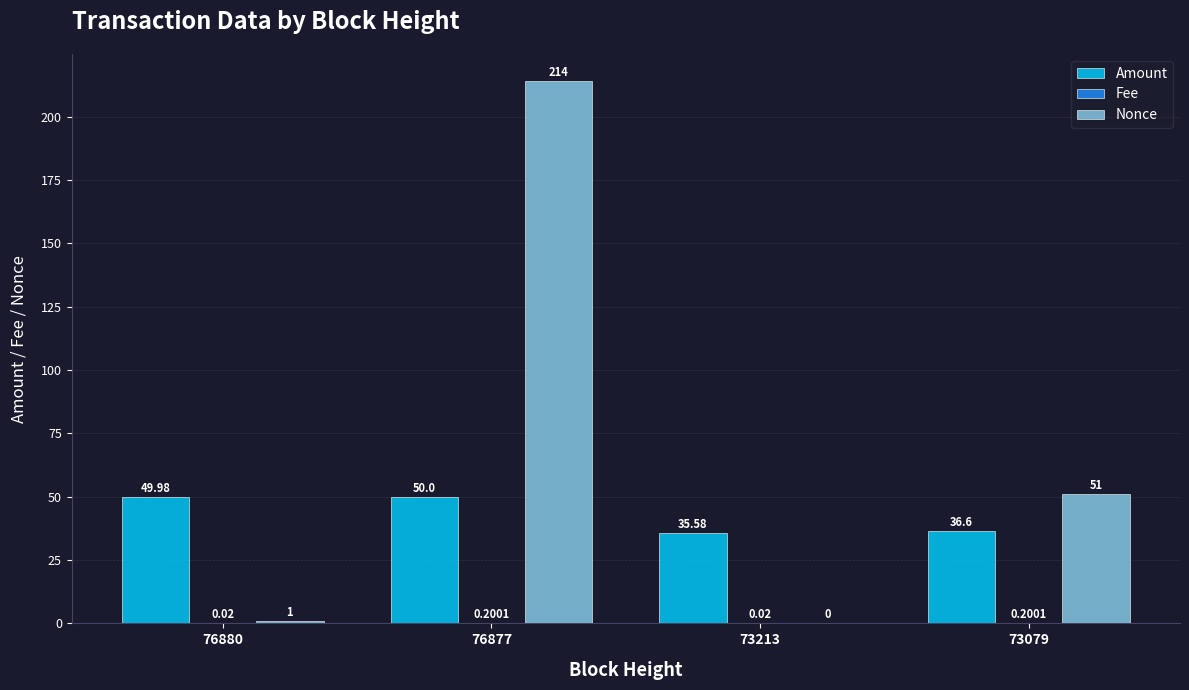

What is the difference between the Amount values at 76880 and 73079?

13.4